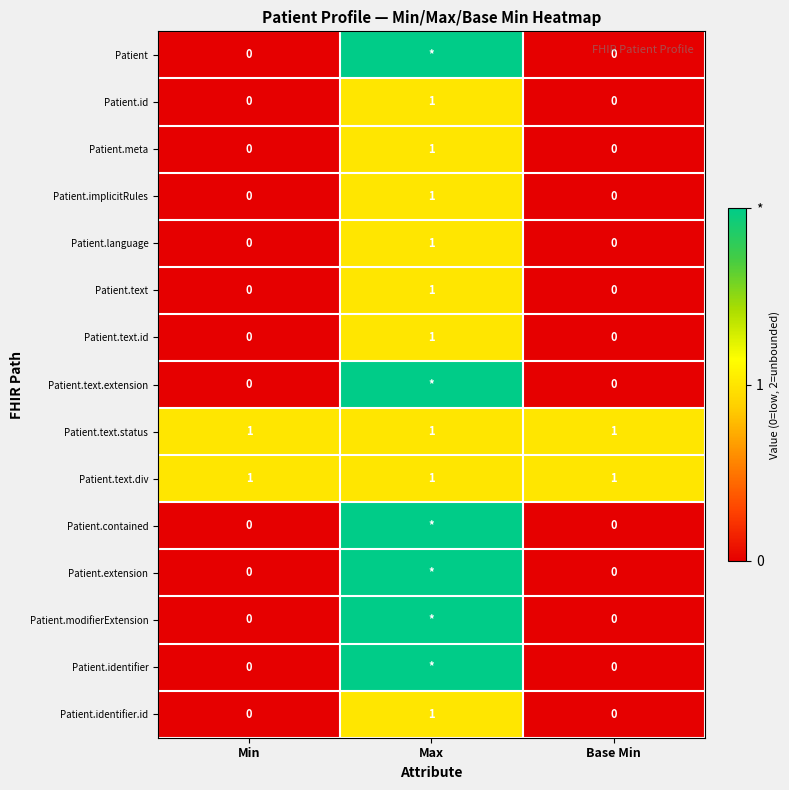

Which category has the highest value in the Patient.identifier.id series?

Max